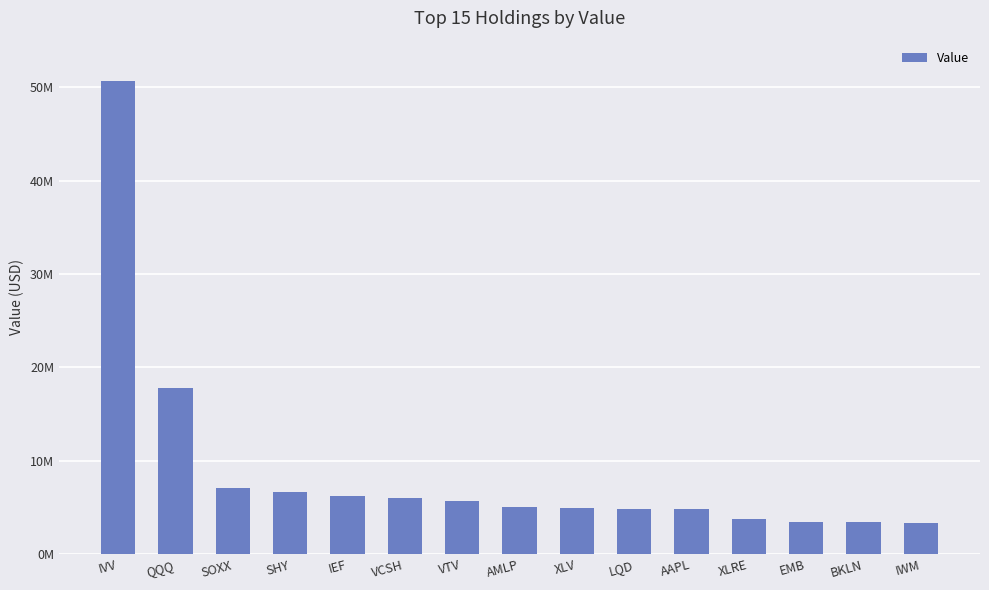

What is the difference between the maximum and minimum values?

47387000